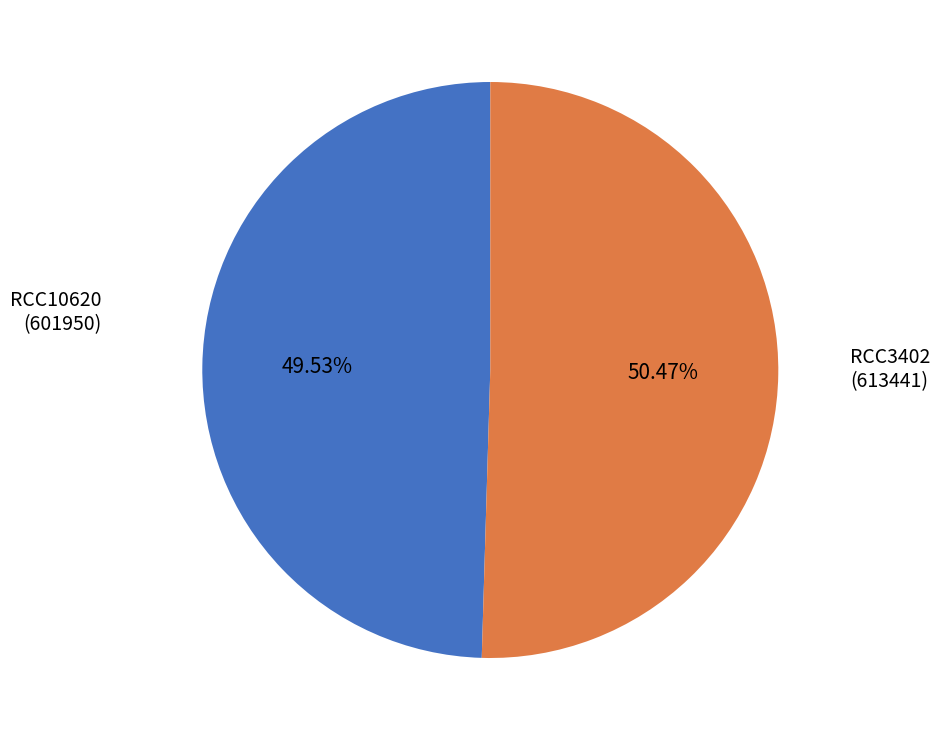

Which slice represents more than half of the pie?

RCC3402